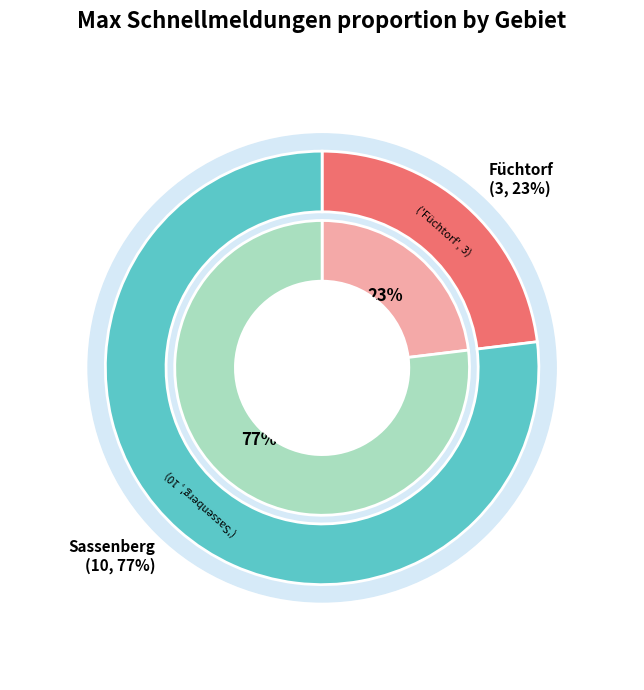

To the nearest percent, what is the combined percentage of Sassenberg and Füchtorf?

100%